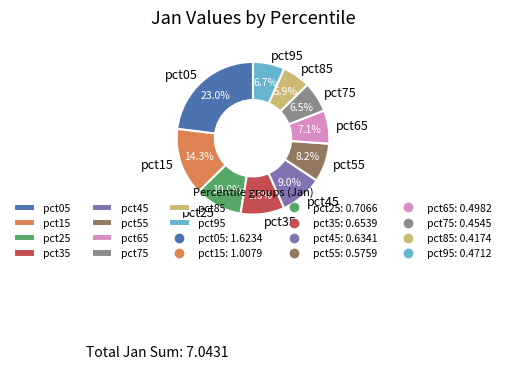

Count the number of slices in the pie.

10